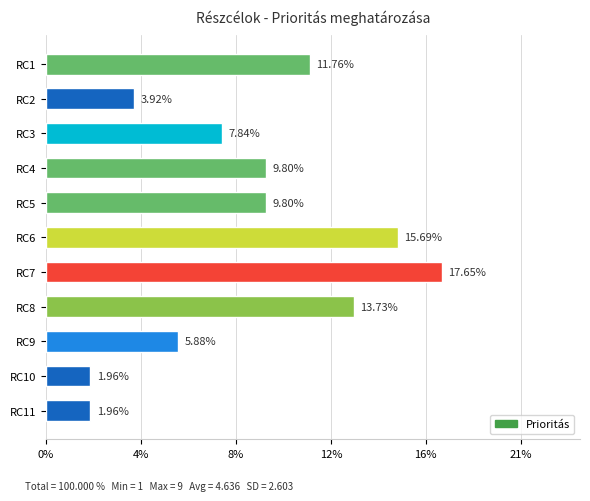

The chart shows a value of 3 at RC3. True or false?

False